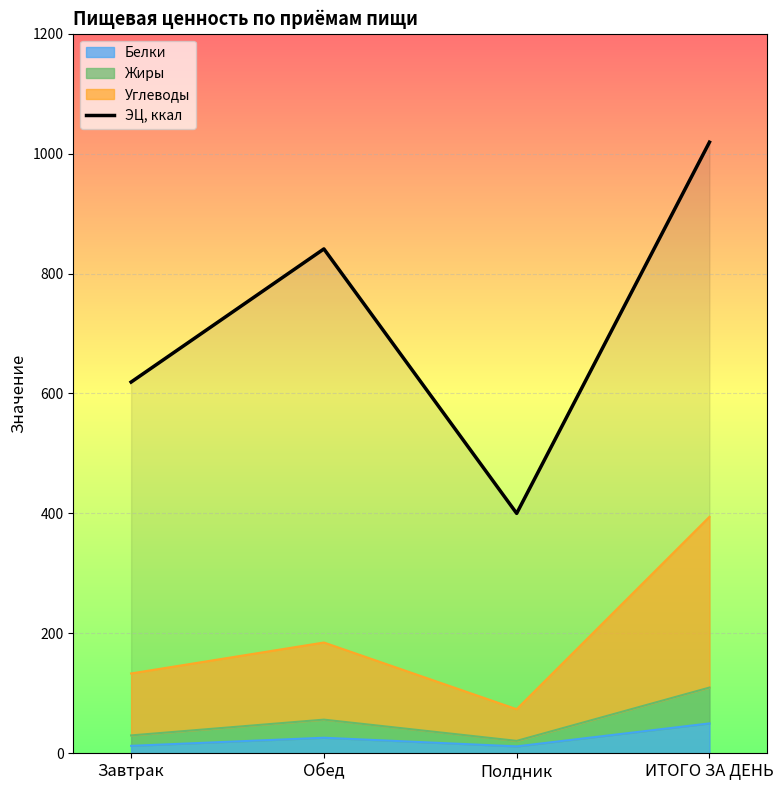

What is the difference between the maximum and minimum values?

619